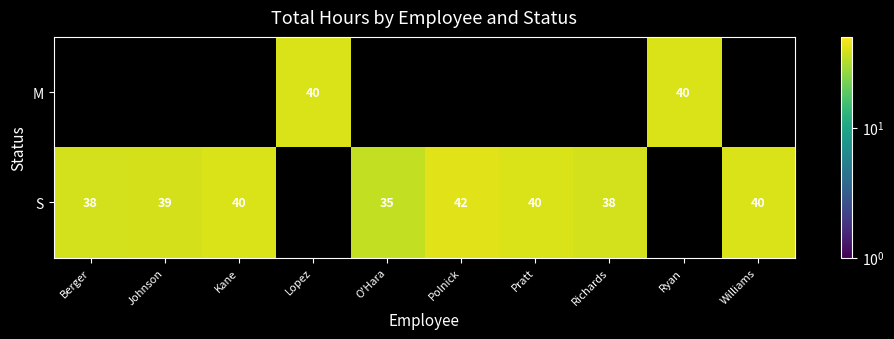

Which category has the lowest value across all series?

O'Hara